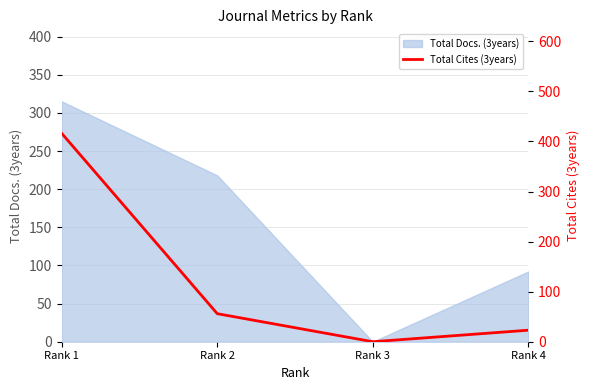

Where is the data nearest to the value 208?

Rank 2